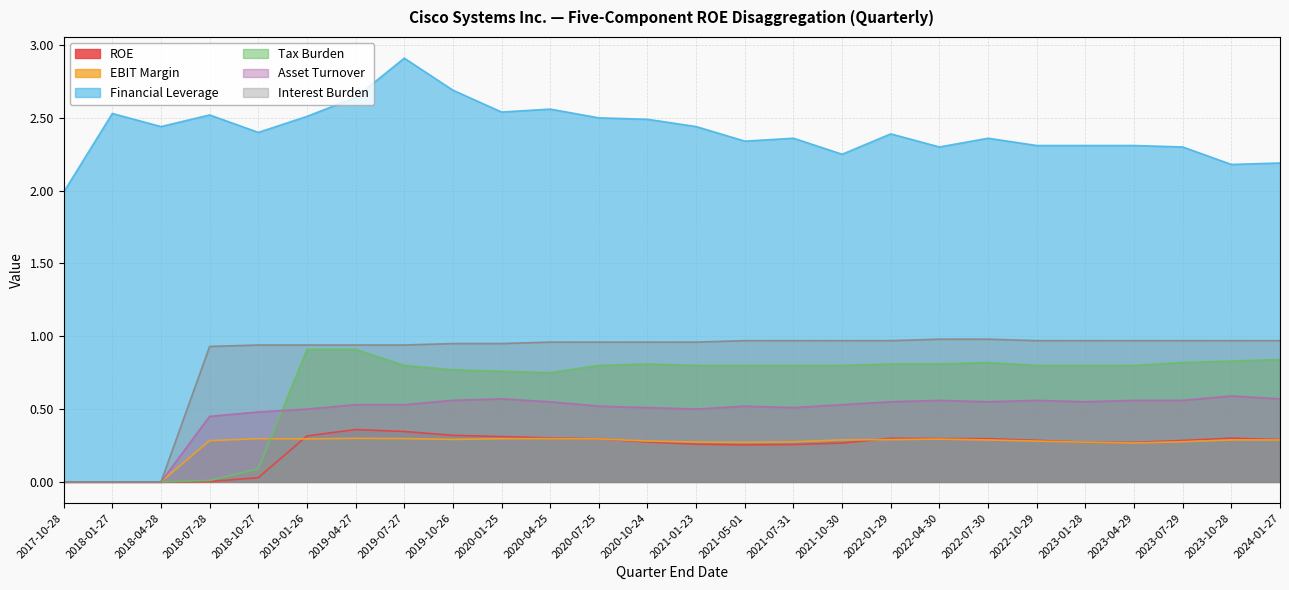

At which category does the chart reach its peak across all series?

2019-07-27